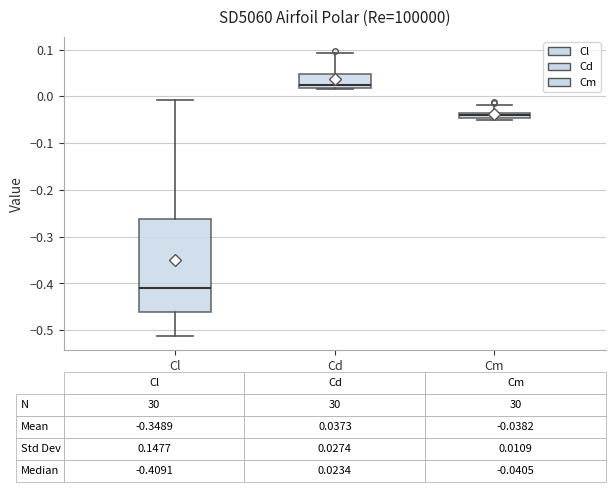

Which box has the highest median line?

Cd